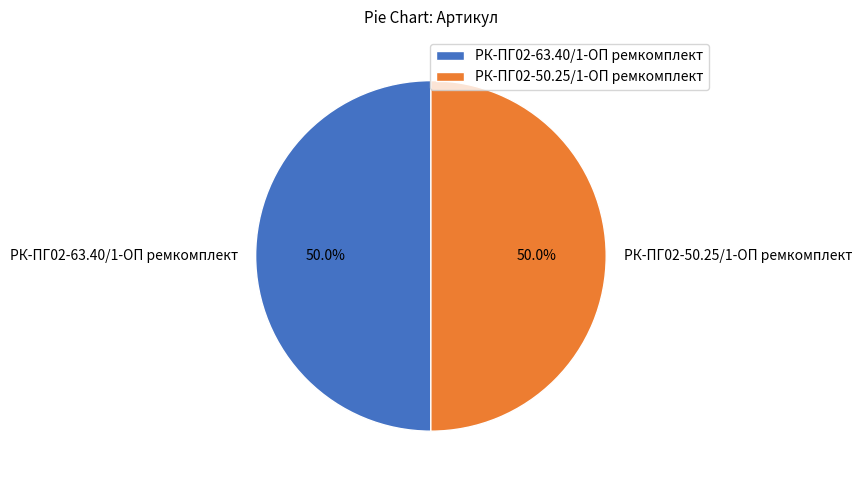

What percentage is NOT represented by РК-ПГ02-63.40/1-ОП ремкомплект?

50.0%